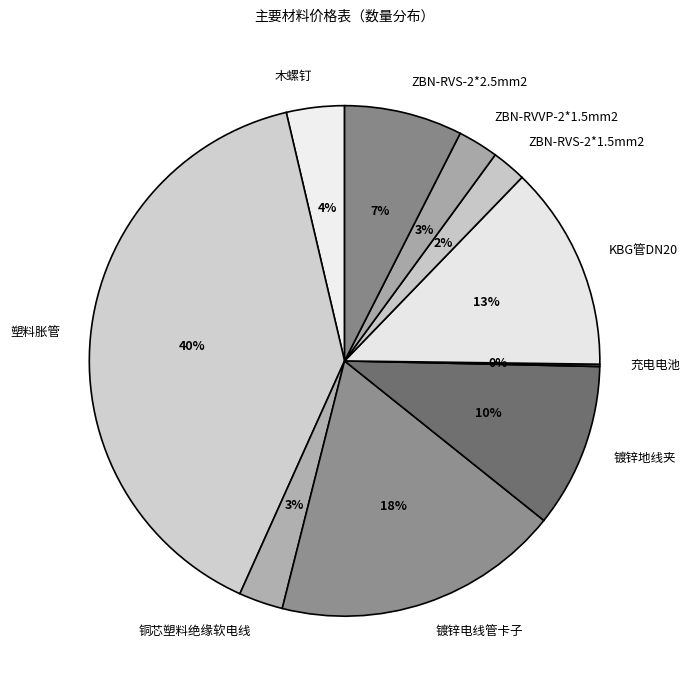

Rank the categories by value from lowest to highest.

充电电池, ZBN-RVS-2*1.5mm2, ZBN-RVVP-2*1.5mm2, 铜芯塑料绝缘软电线, 木螺钉, ZBN-RVS-2*2.5mm2, 镀锌地线夹, KBG管DN20, 镀锌电线管卡子, 塑料胀管